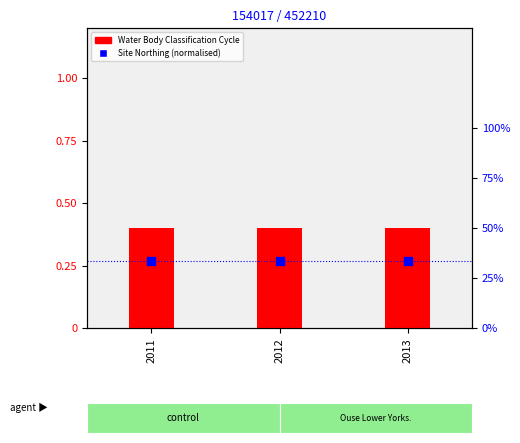

At which category is the sum across all series the highest?

2011